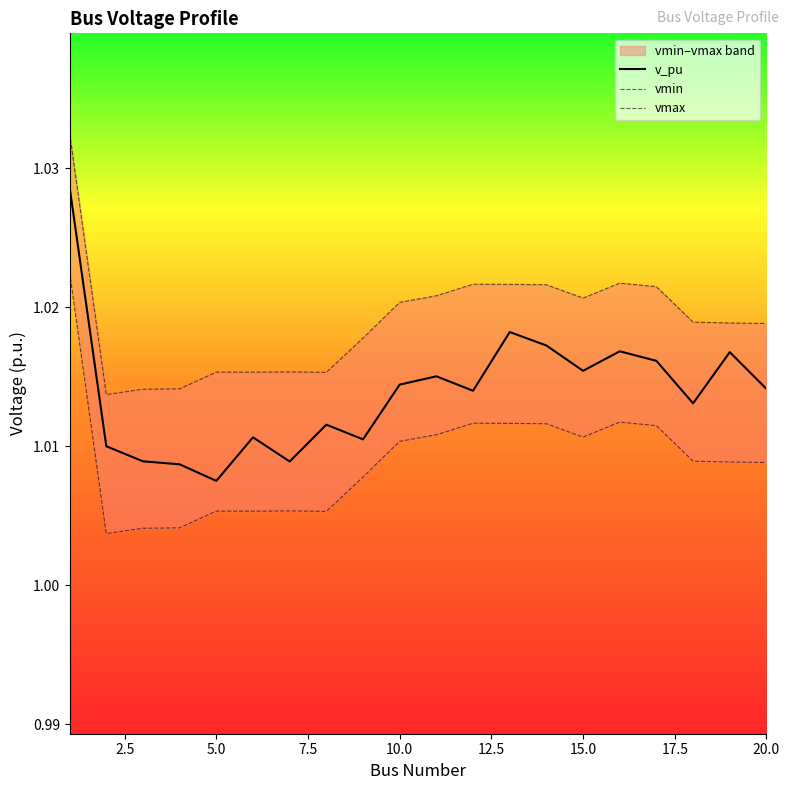

True or false: vmin has more than 0 points higher than both neighbors.

True